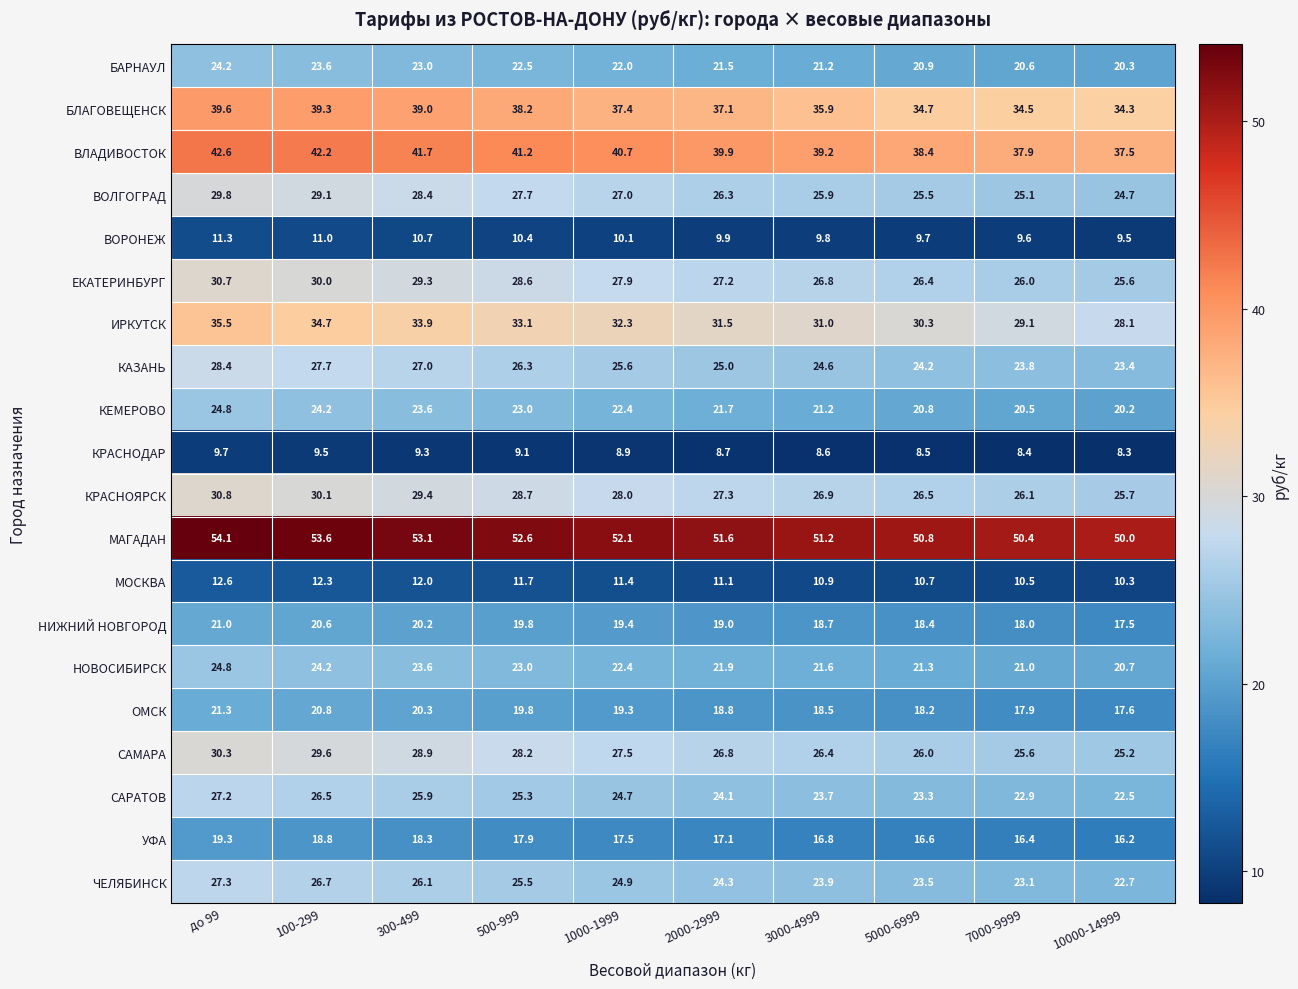

How many categories are shown in the chart?

10